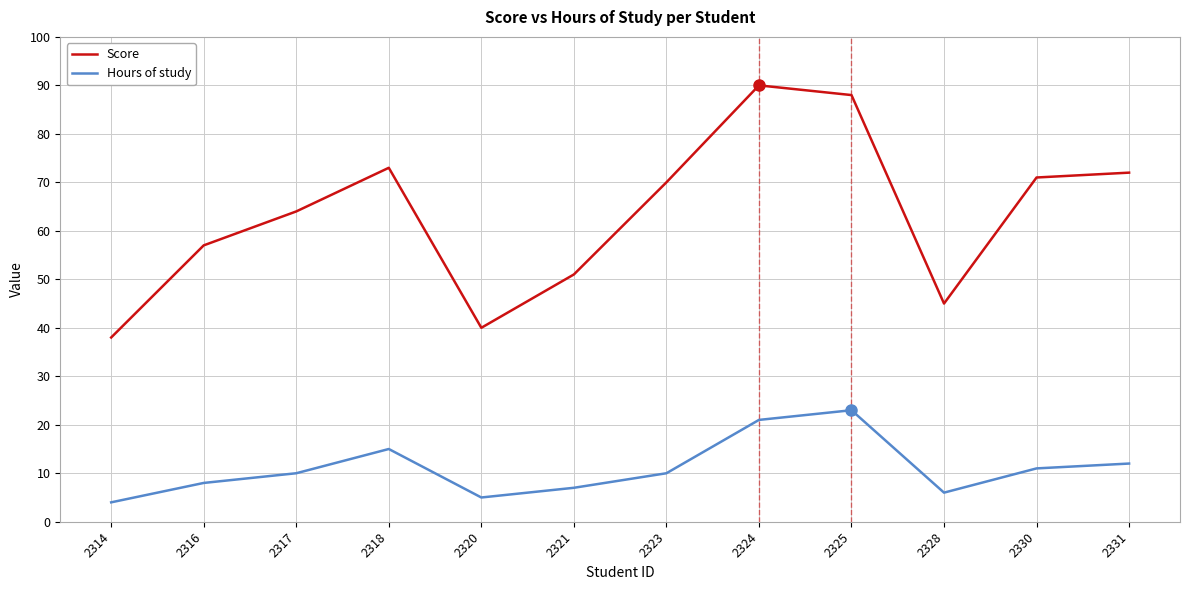

Reading right to left, transcribe all the data shown in this chart.

Score: 72	71	45	88	90	70	51	40	73	64	57	38
Hours of study: 12	11	6	23	21	10	7	5	15	10	8	4